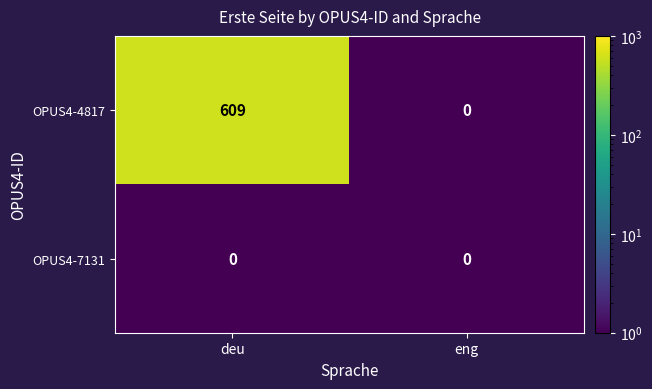

Between deu and eng, which series saw the biggest shift?

OPUS4-4817